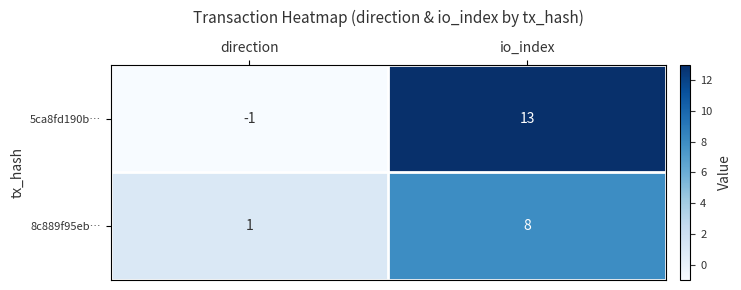

What is the average value of the 5ca8fd190b… series?

6